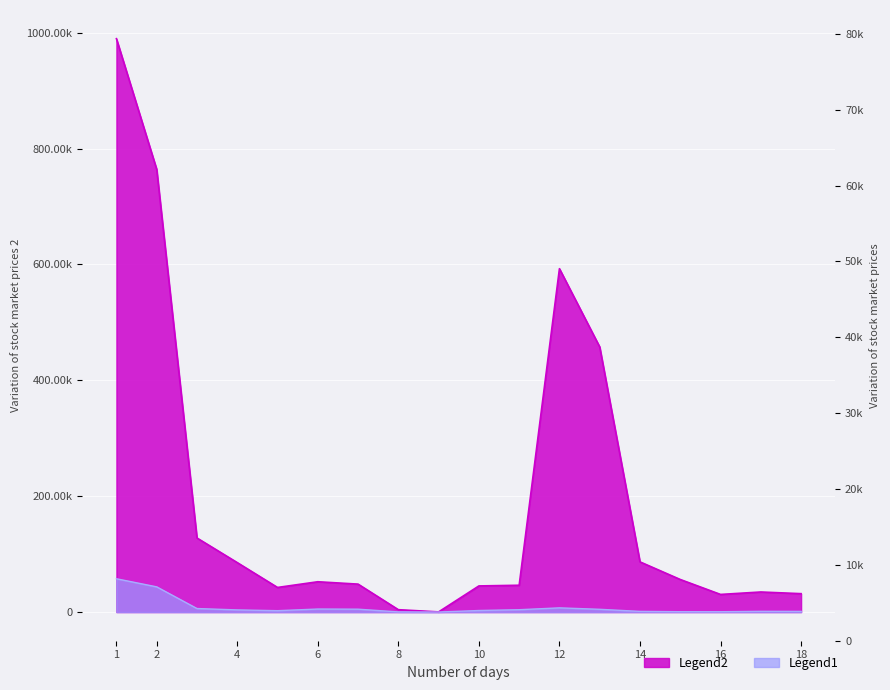

What is the sum of the Legend1 values at 1 and 13?

62211